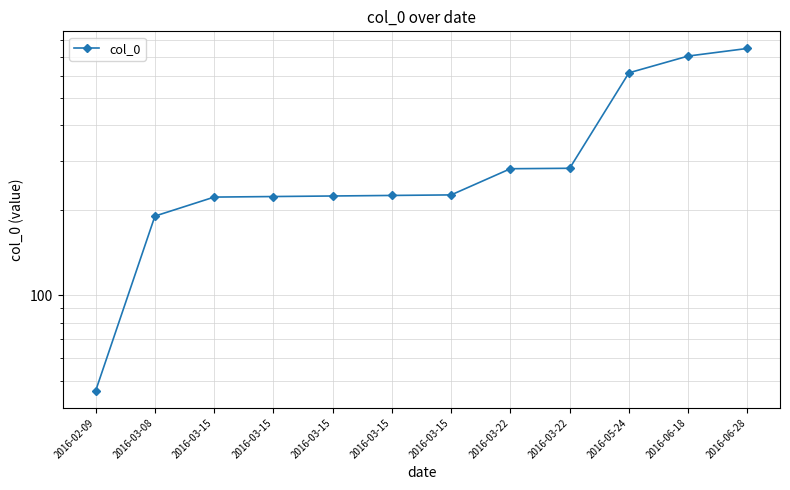

Does the chart display data point markers on the line(s)?

Yes